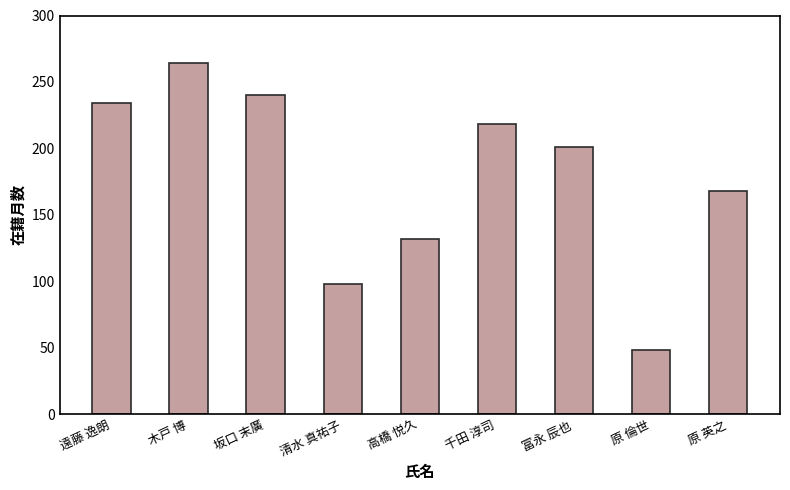

List the labels in order of value, smallest first.

原 倫世, 清水 真祐子, 高橋 悦久, 原 英之, 冨永 辰也, 千田 淳司, 遠藤 逸朗, 坂口 末廣, 木戸 博